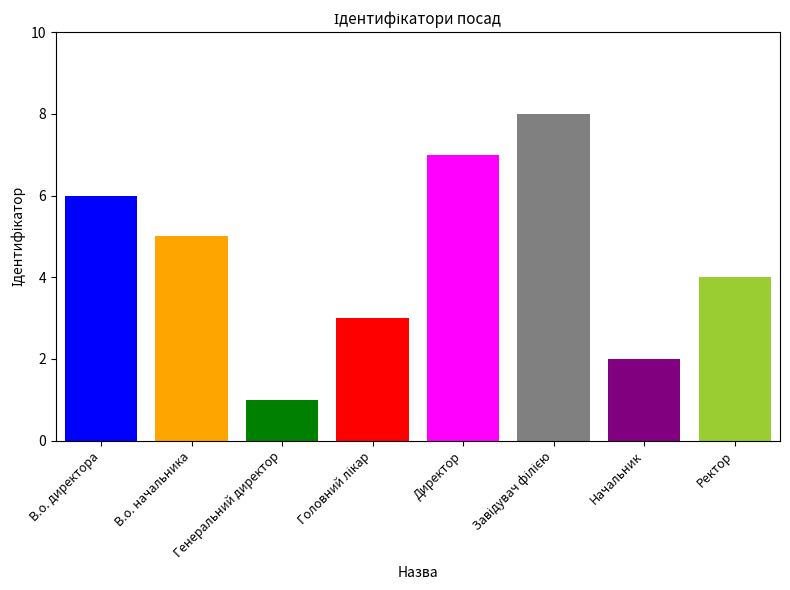

What is the average value?

4